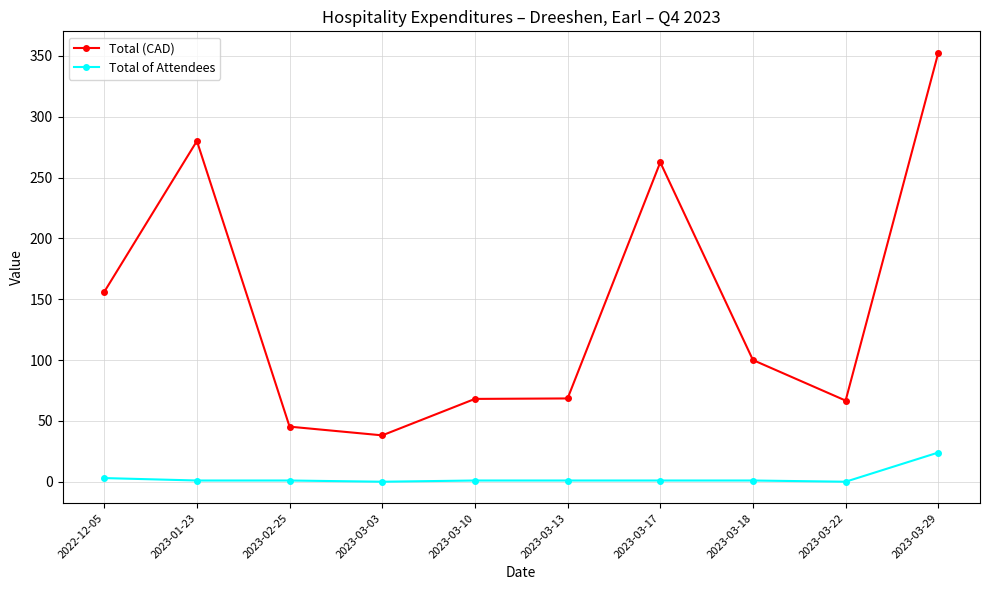

How many data points does each series have?

10